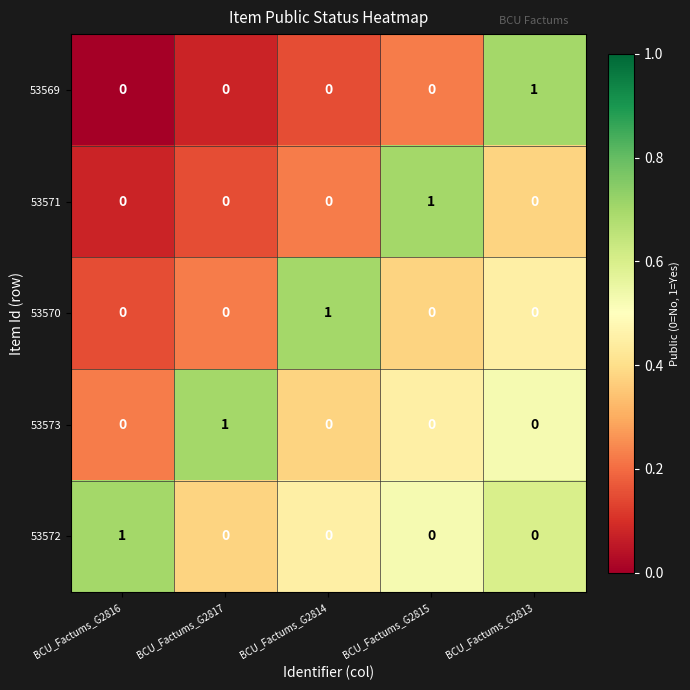

Count the 53572 values in the range 0 to 1.

5